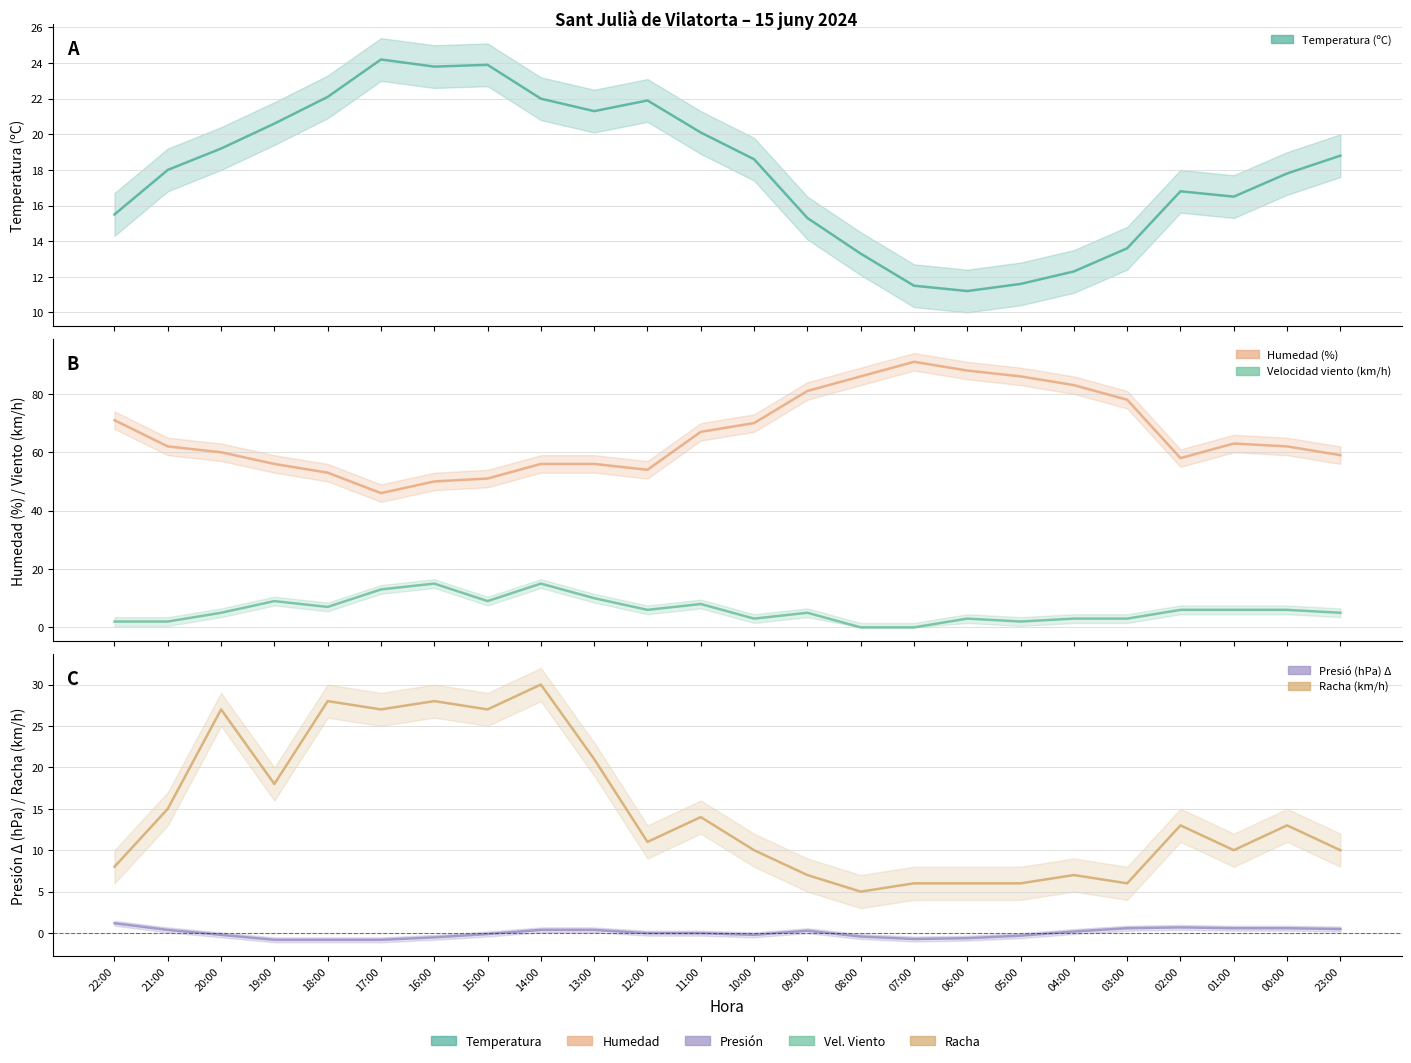

True or false: Humedad (%) and Presión (hPa) norm. intersect in this chart.

False